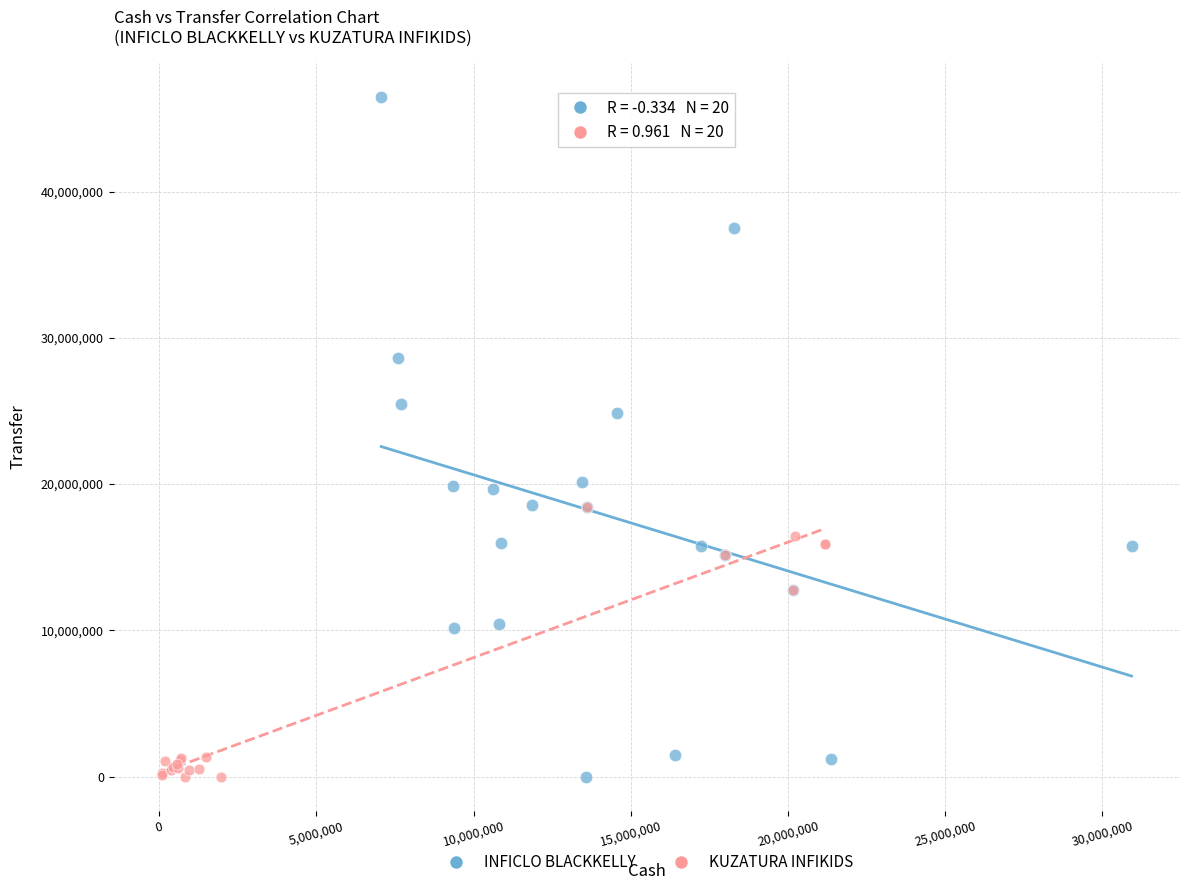

Which series has the largest Y range (max minus min)?

INFICLO BLACKKELLY